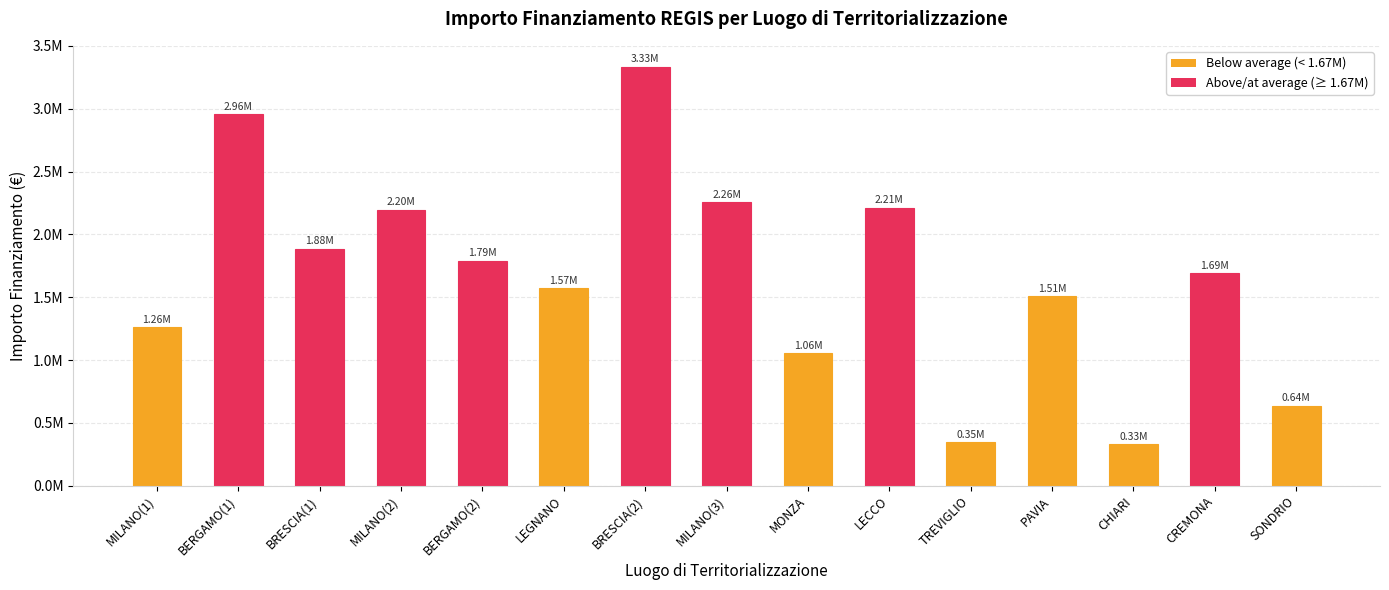

What is the difference between the second highest and minimum values?

2626543